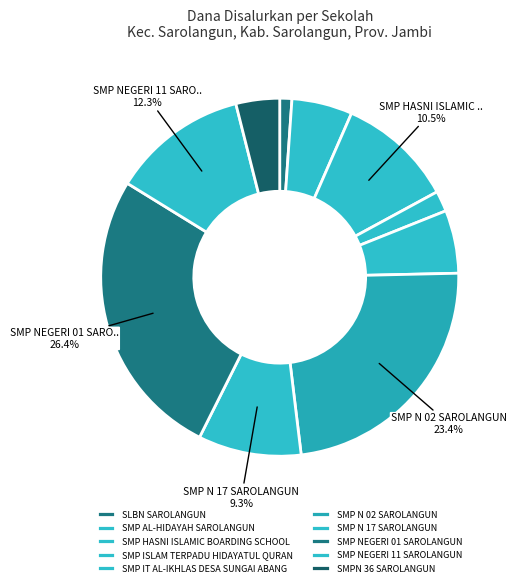

What portion of the pie excludes SMP N 02 SAROLANGUN?

76.6%